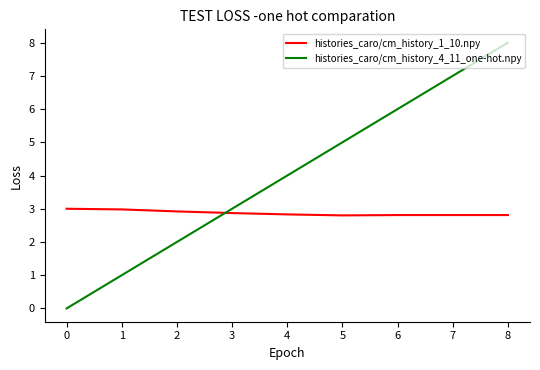

How many times do histories_caro/cm_history_1_10.npy and histories_caro/cm_history_4_11_one-hot.npy cross each other?

1